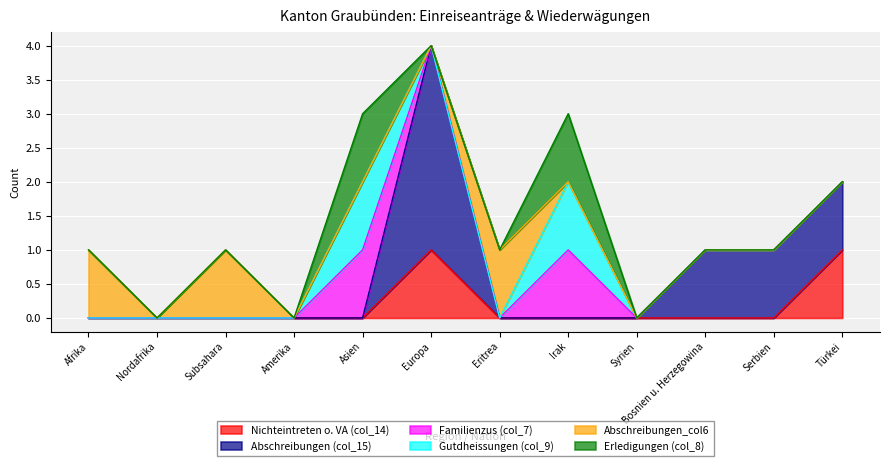

At which category does the chart reach its peak across all series?

Europa